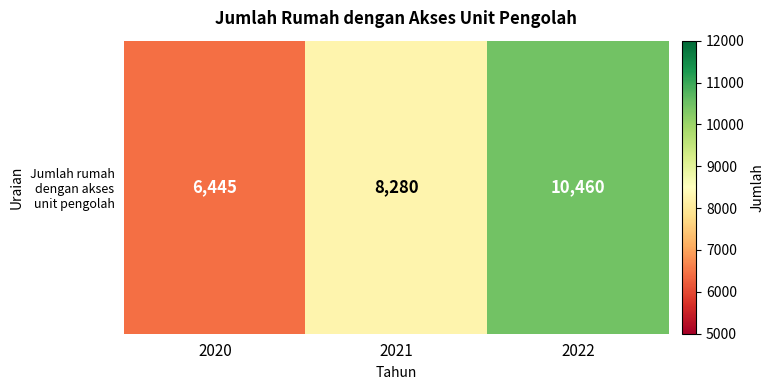

Where does the data first go above 8280?

2022